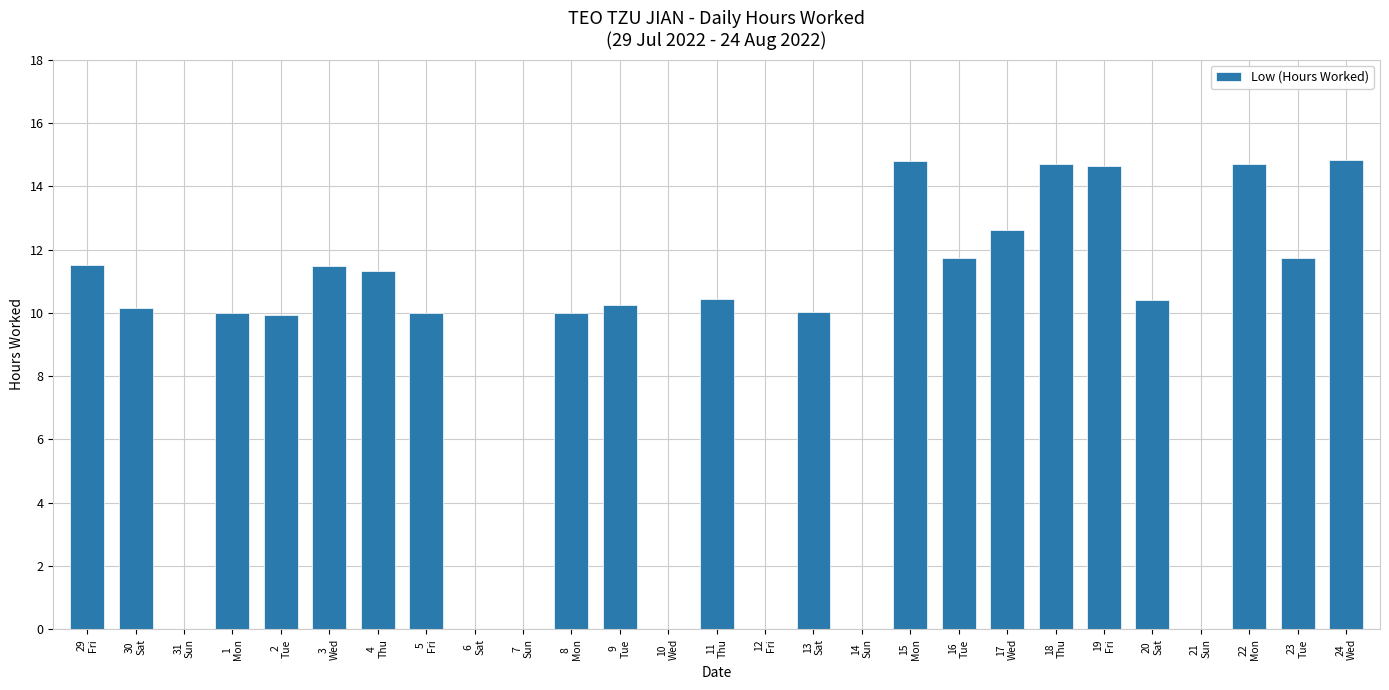

What is the maximum value shown in the chart?

14.8